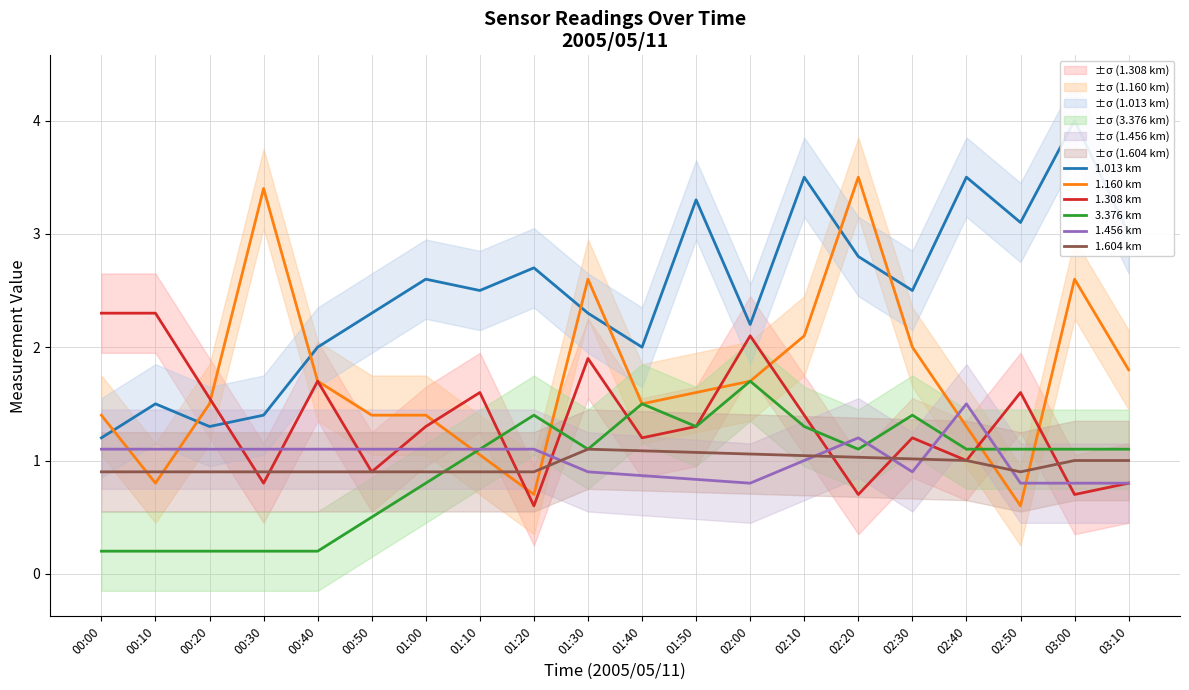

At which category does the chart reach its minimum across all series?

00:00